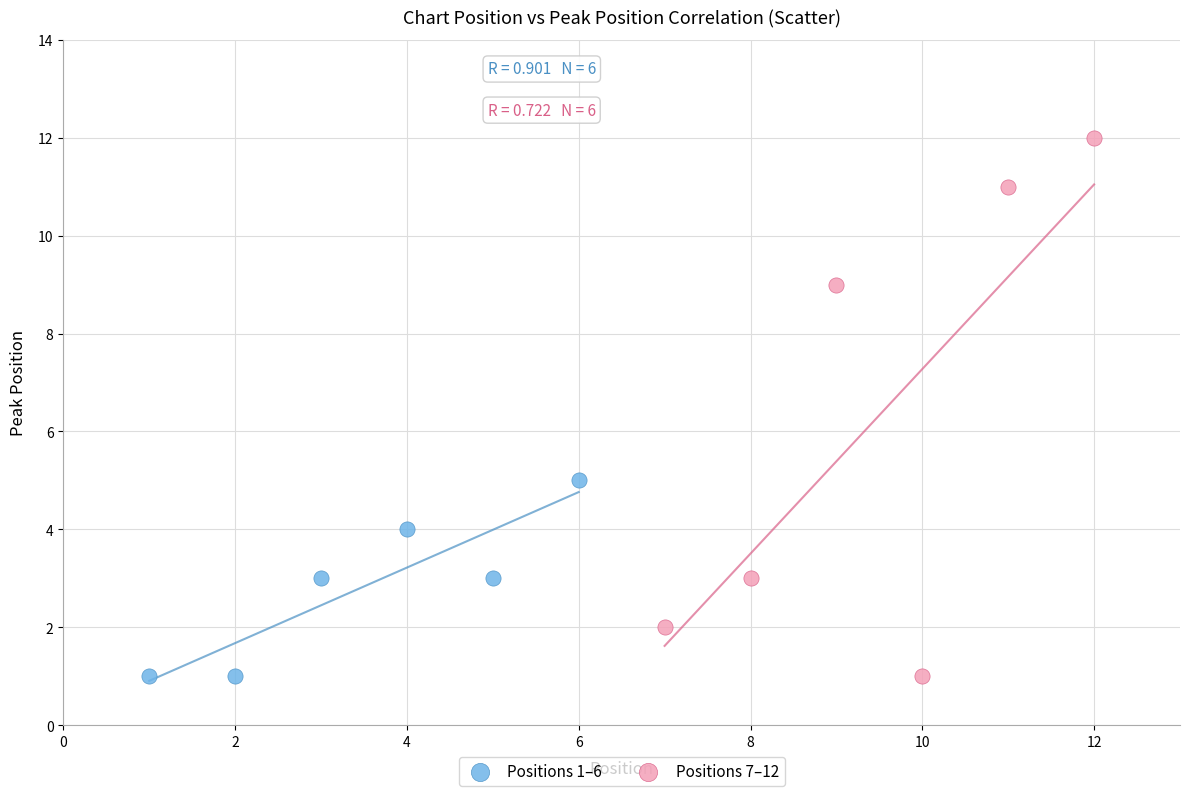

Which series has the widest spread of Y values?

Positions 7–12